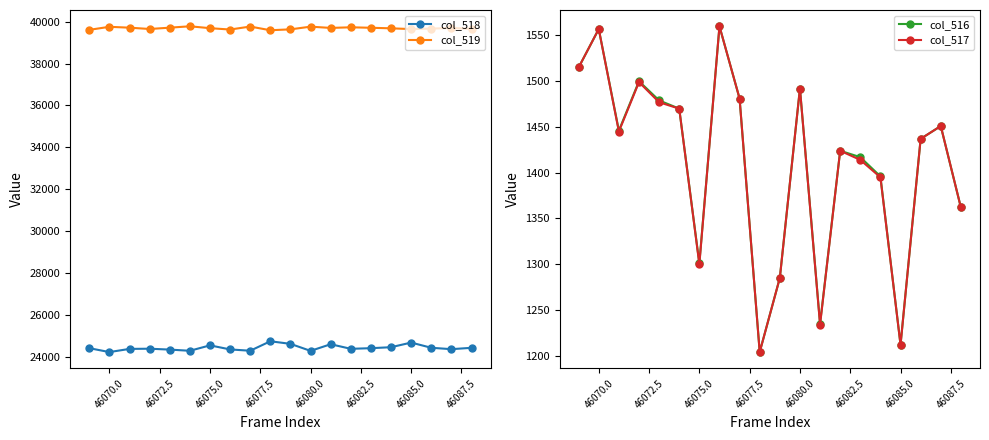

What is the maximum value for col_518?

24736